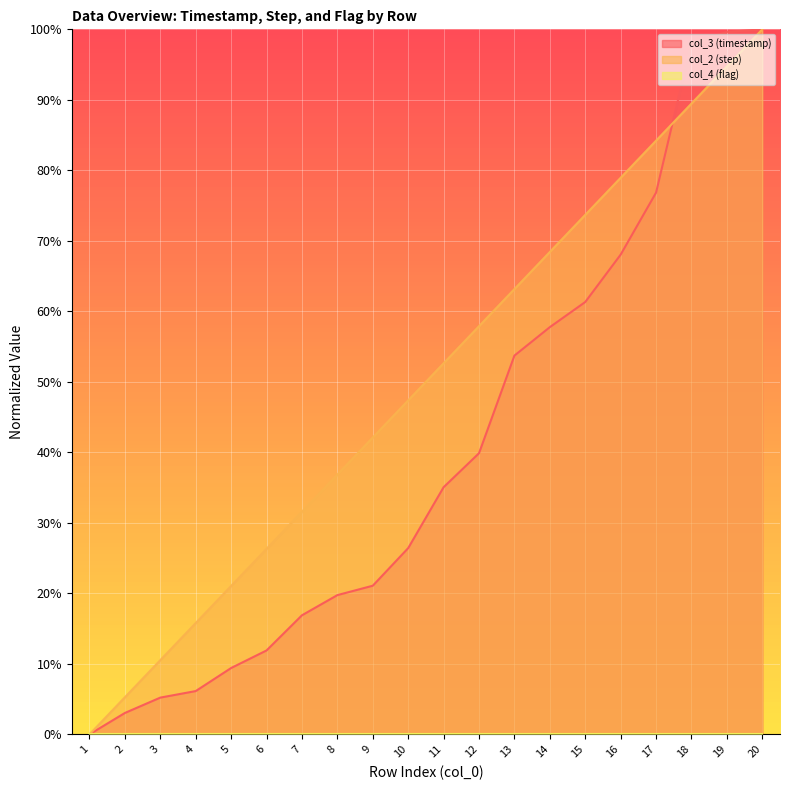

How many lines are shown in the chart?

3